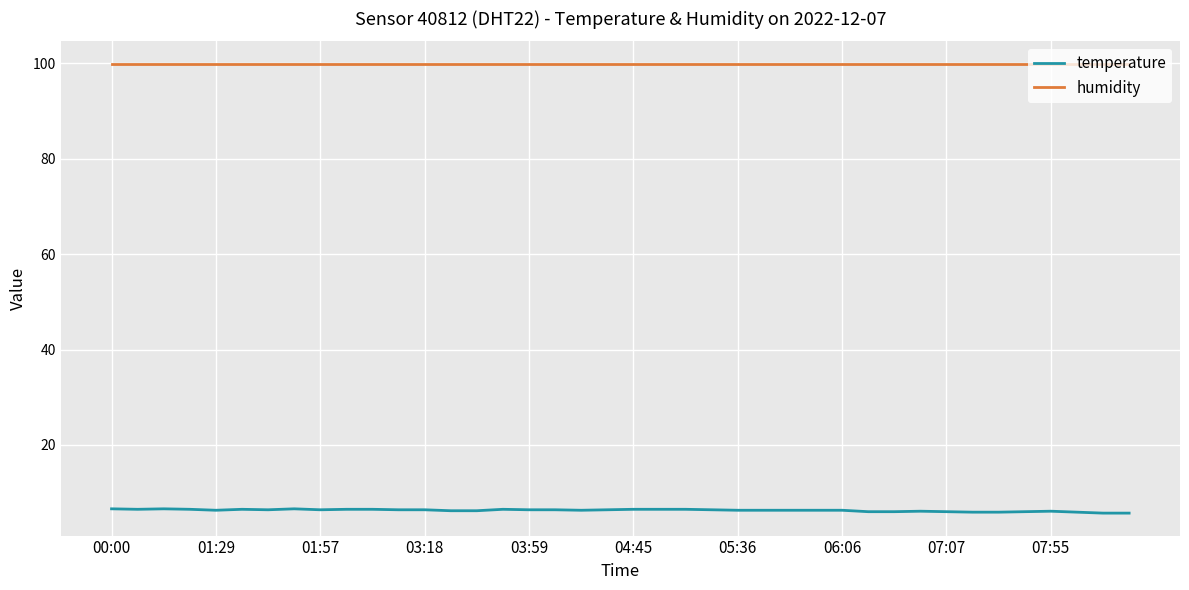

What is the smallest value displayed?

5.7